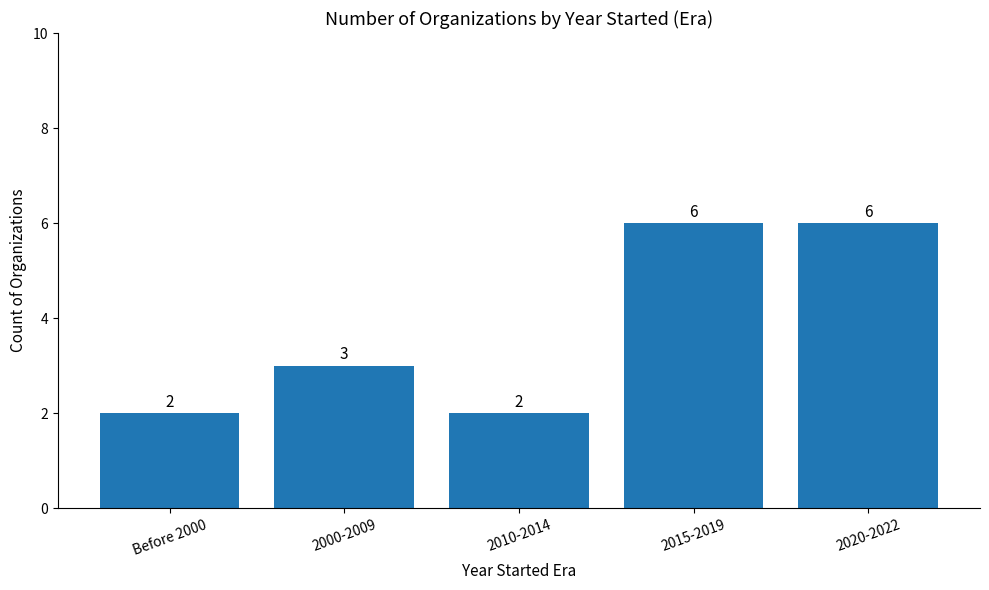

How many values are between 2 and 6?

5